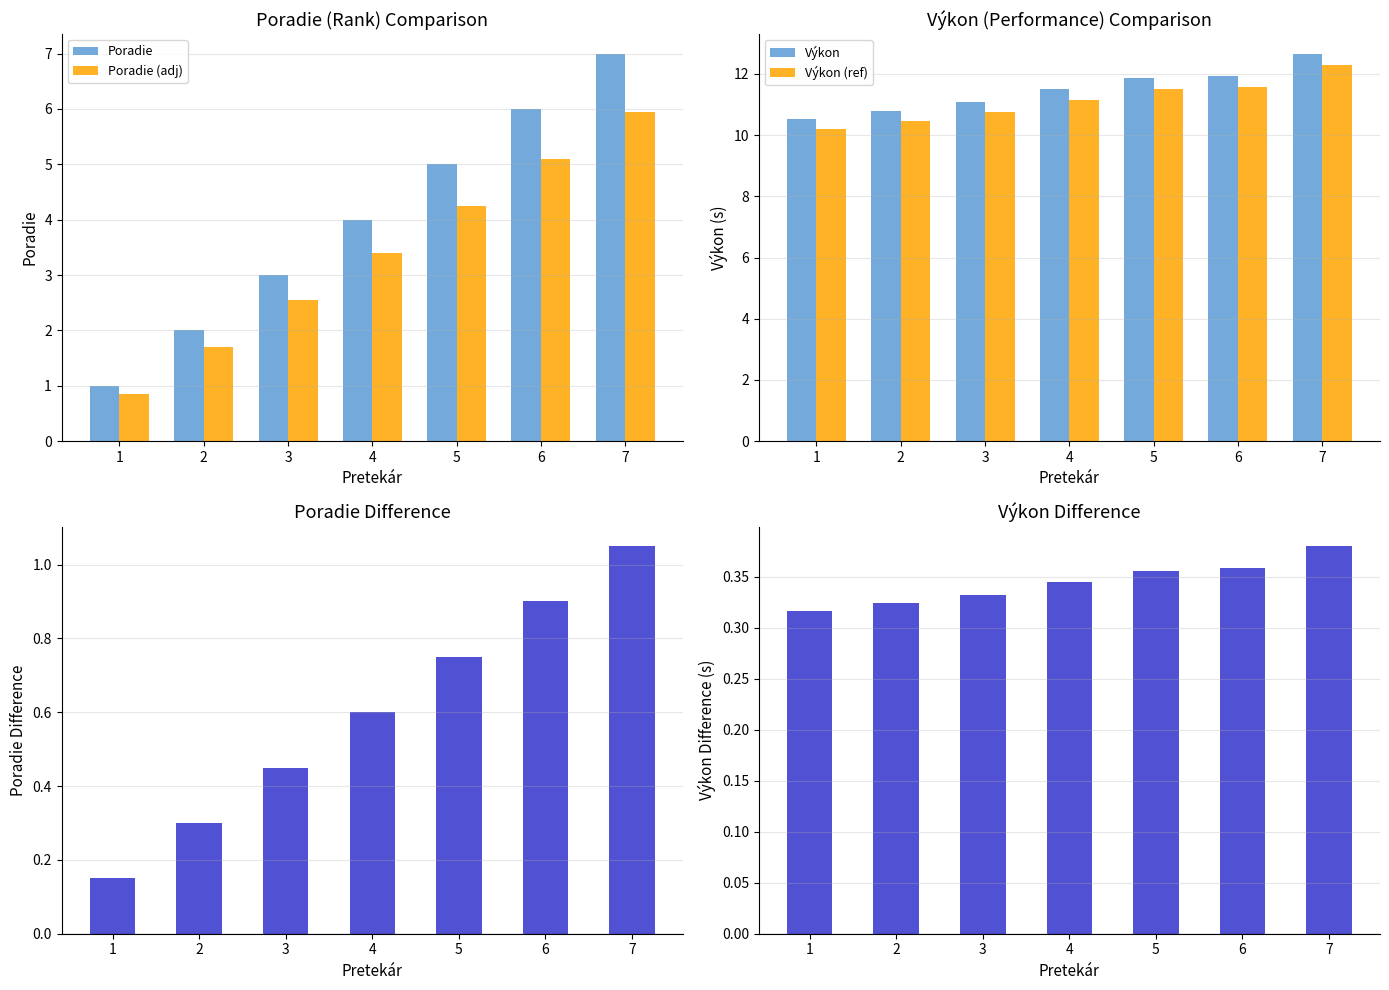

Which series has the widest spread of values?

Poradie